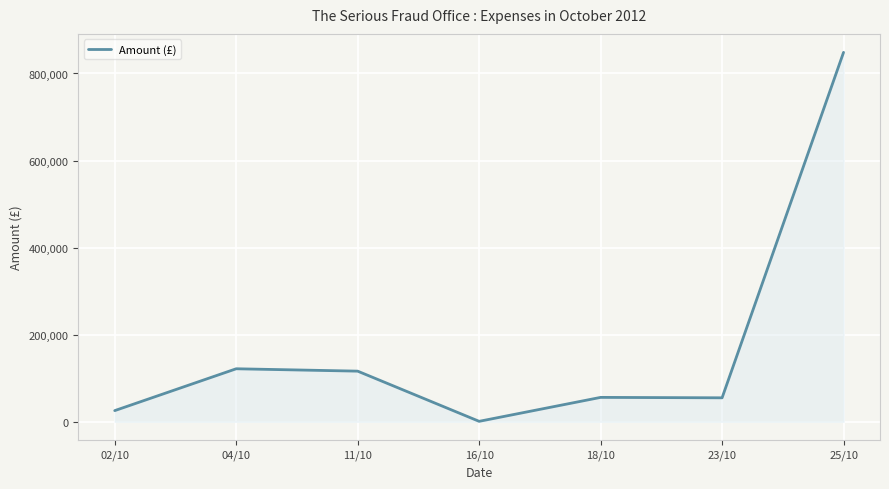

At which category does the chart reach its peak across all series?

25/10